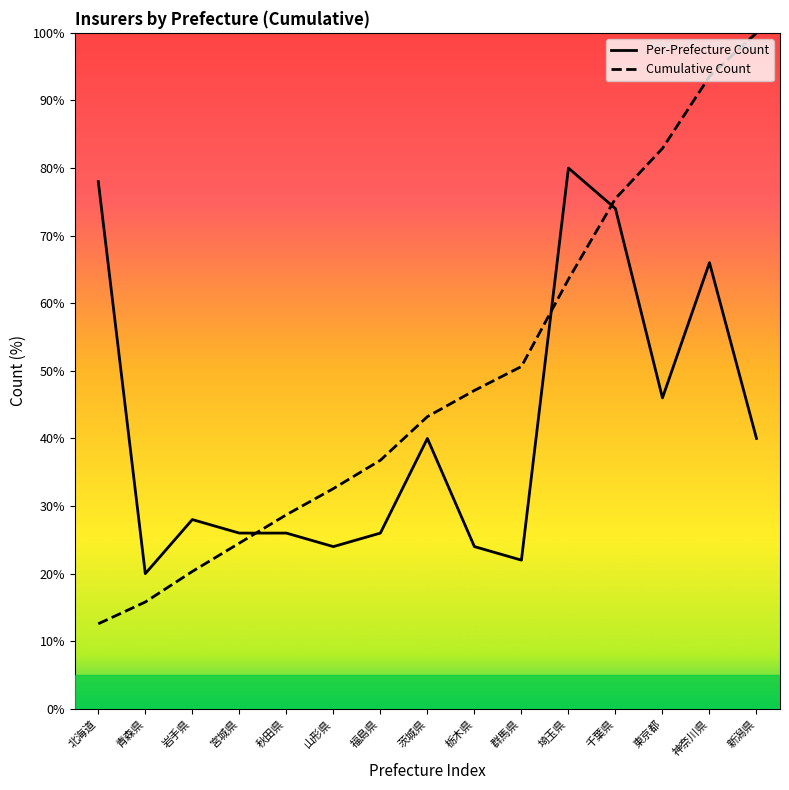

Which has a higher value, 千葉県 or 北海道?

北海道